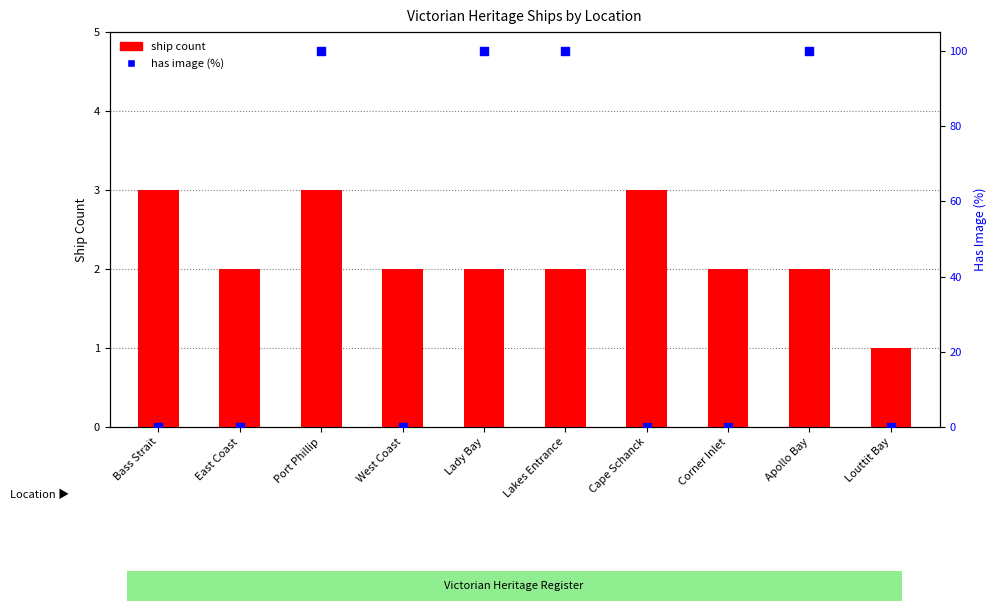

At which category is the sum across all series the highest?

Port Phillip